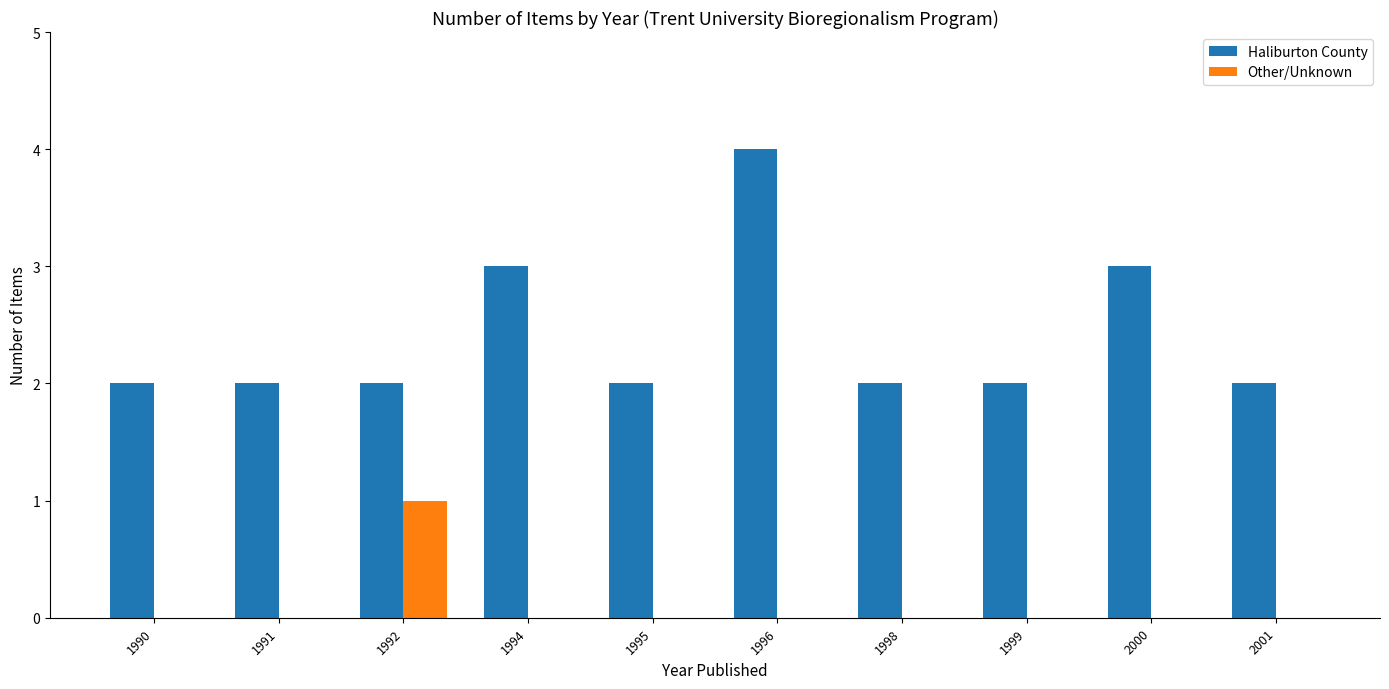

What is the total value across all series at 1999?

2